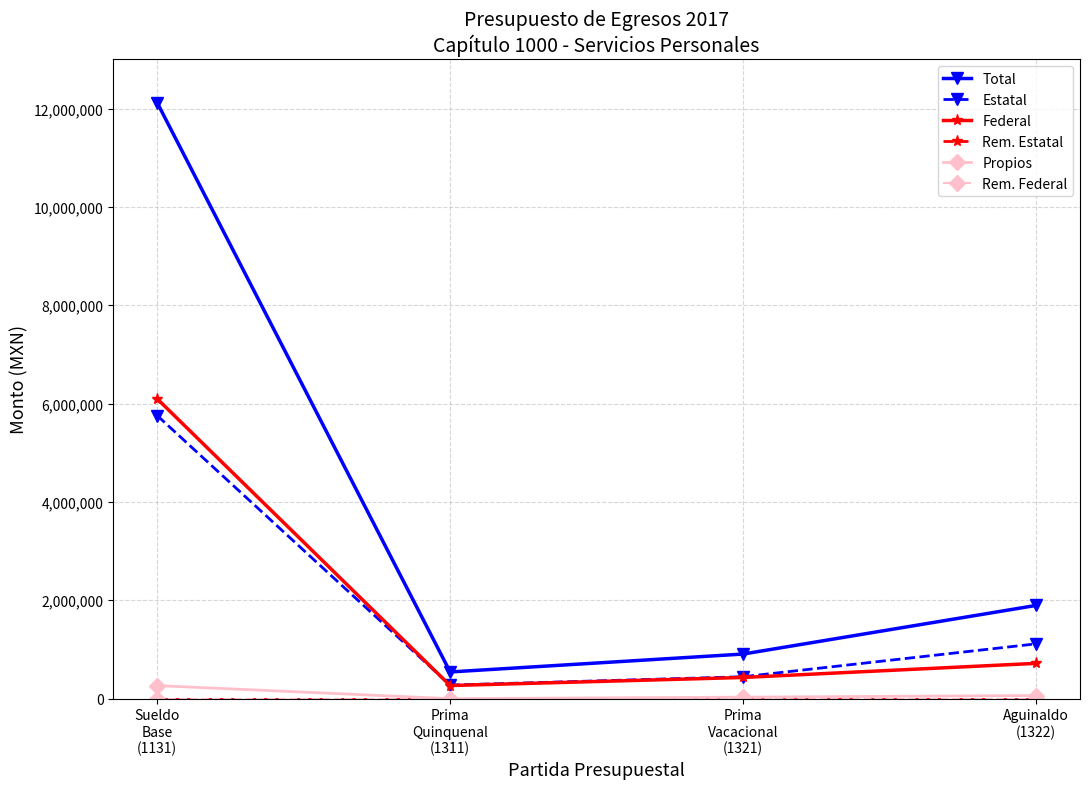

True or false: Estatal and Propios intersect in this chart.

False